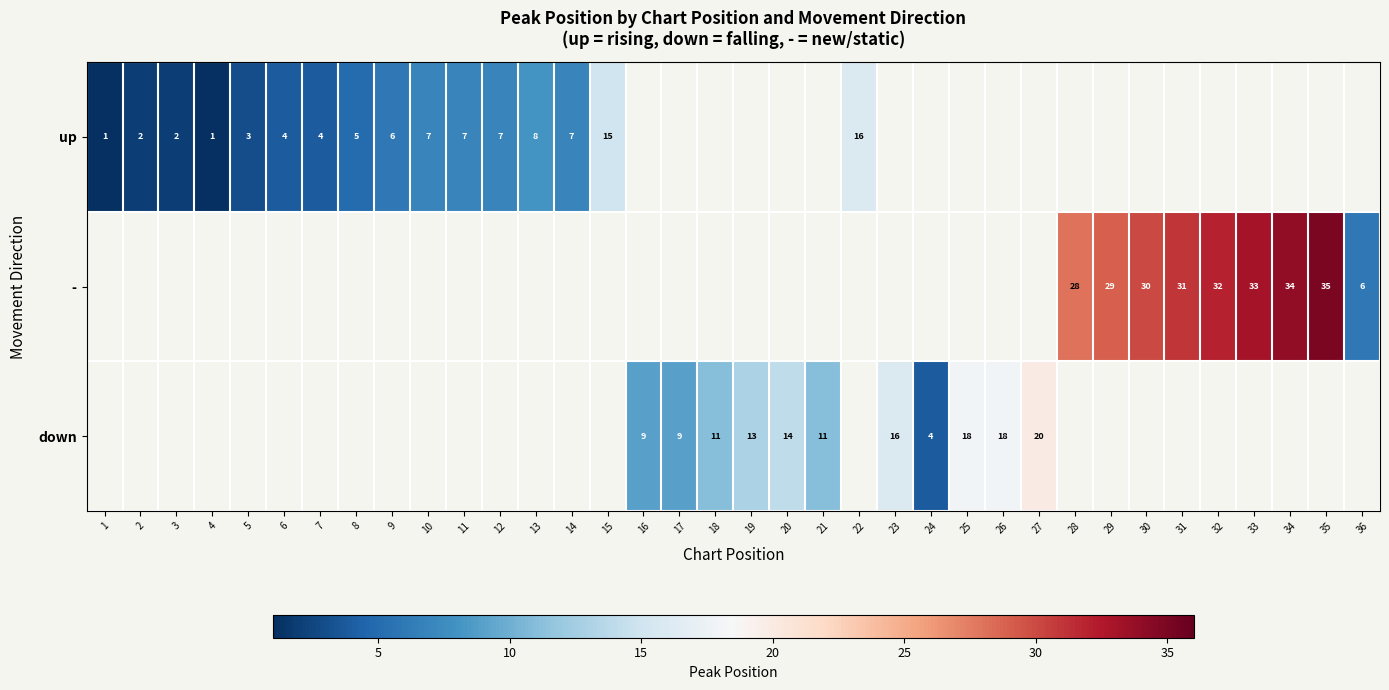

The value of - at 35 is 45.7. True or false?

False